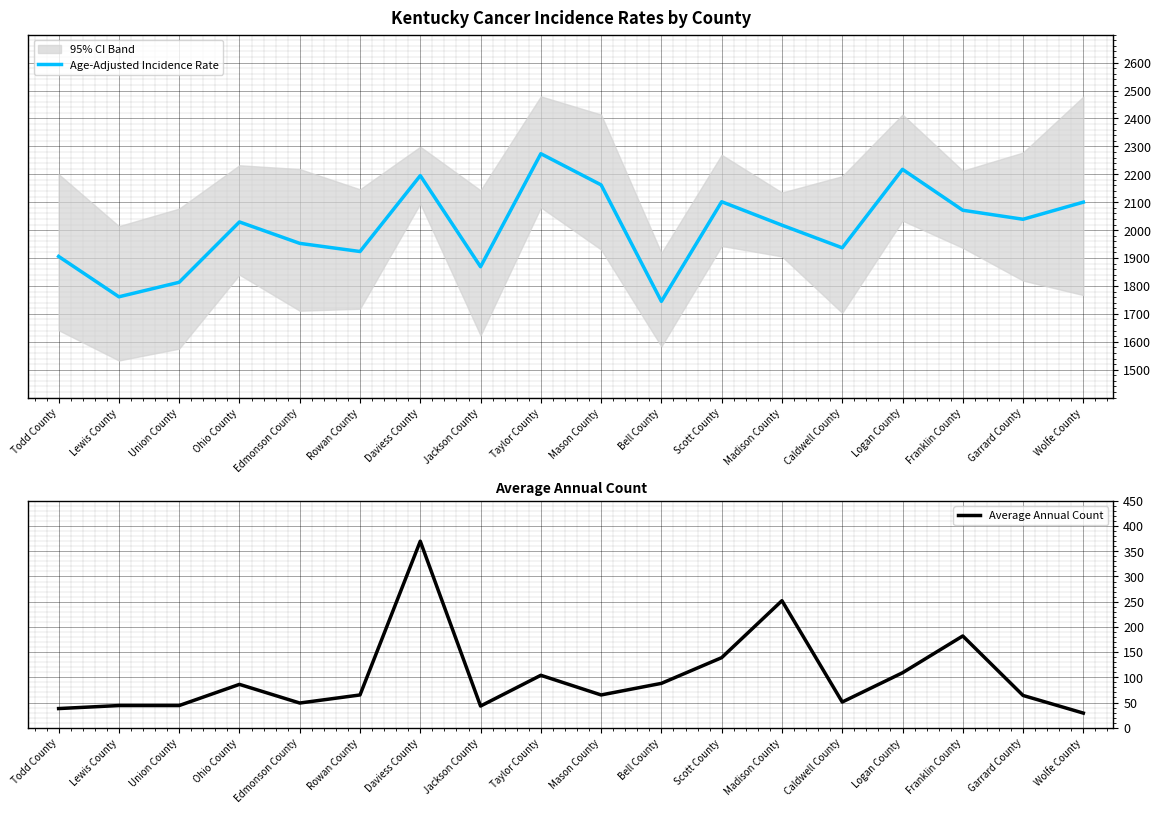

What is the sum of the Age-Adjusted Incidence Rate values at Logan County and Ohio County?

4247.2